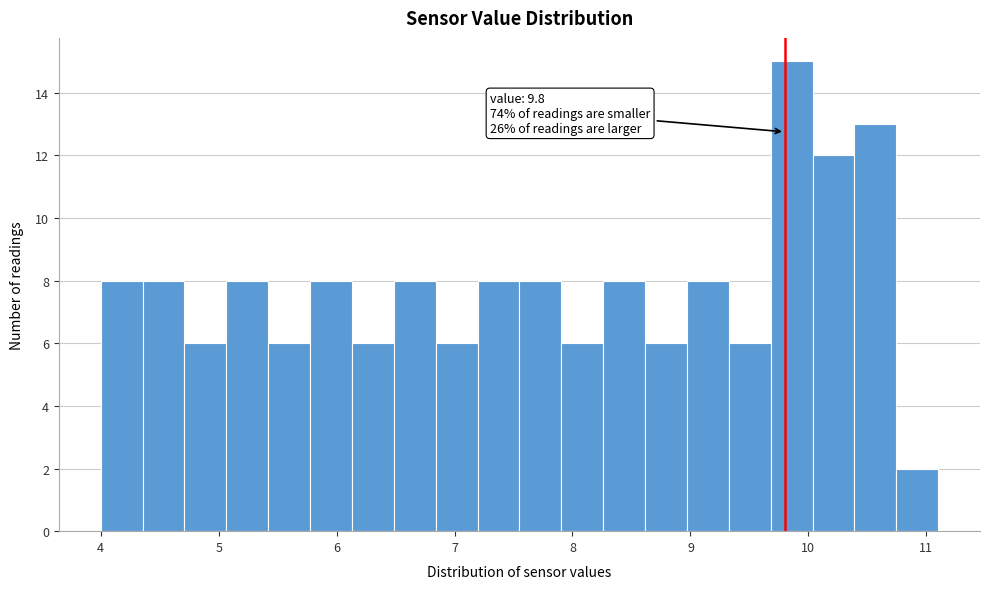

Around what value on the x-axis is the tallest bar? Give the approximate position of its centre, as read against the axis.

9.9